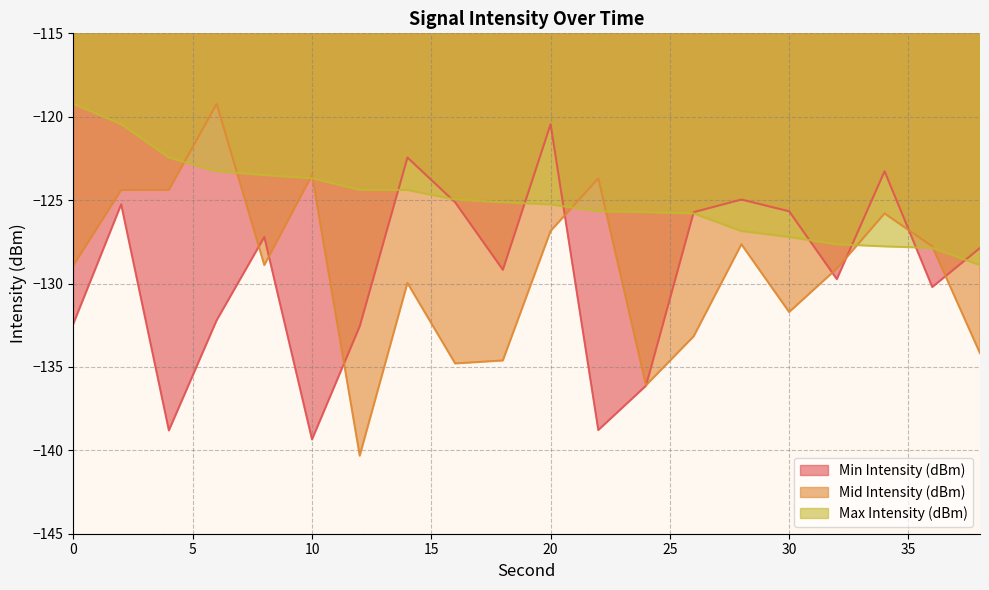

What is the smallest value displayed?

-140.3